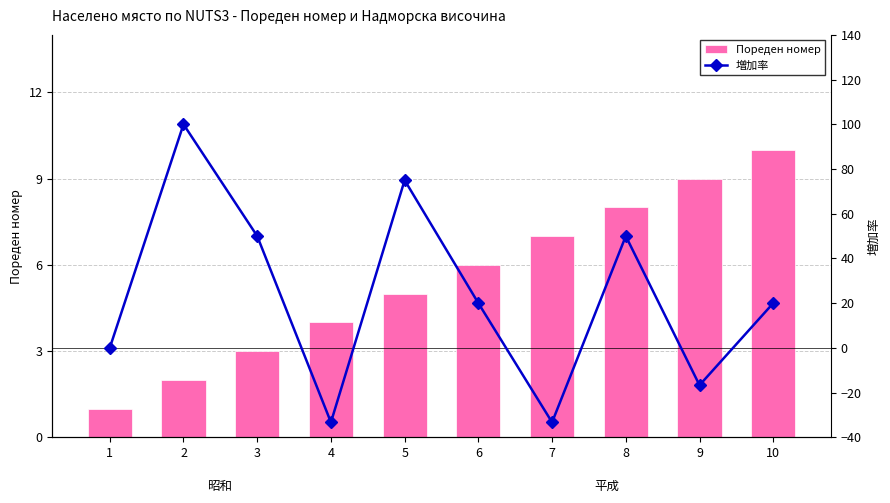

Between 7 and 9, which series saw the biggest shift?

増加率